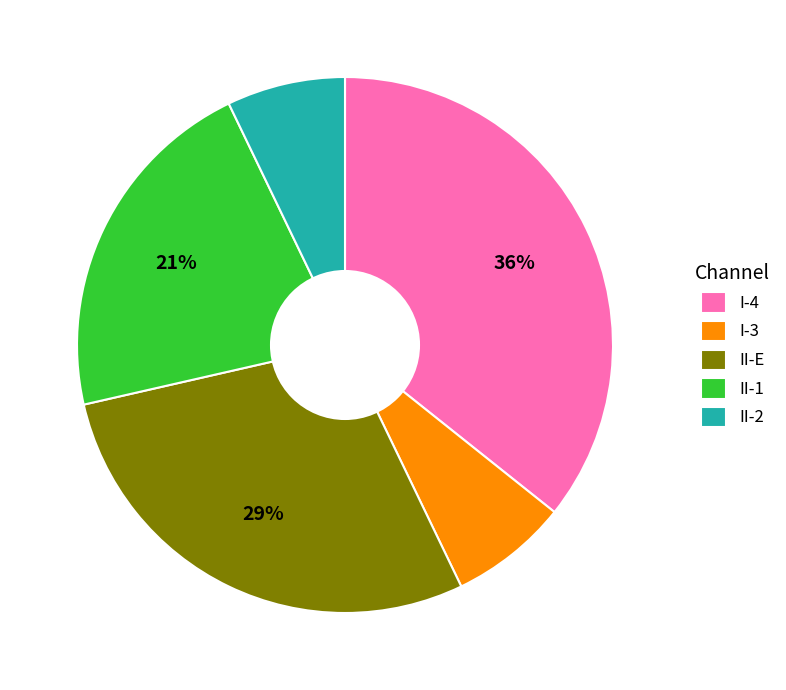

Do I-3 and II-2 together represent more than half of the pie?

No